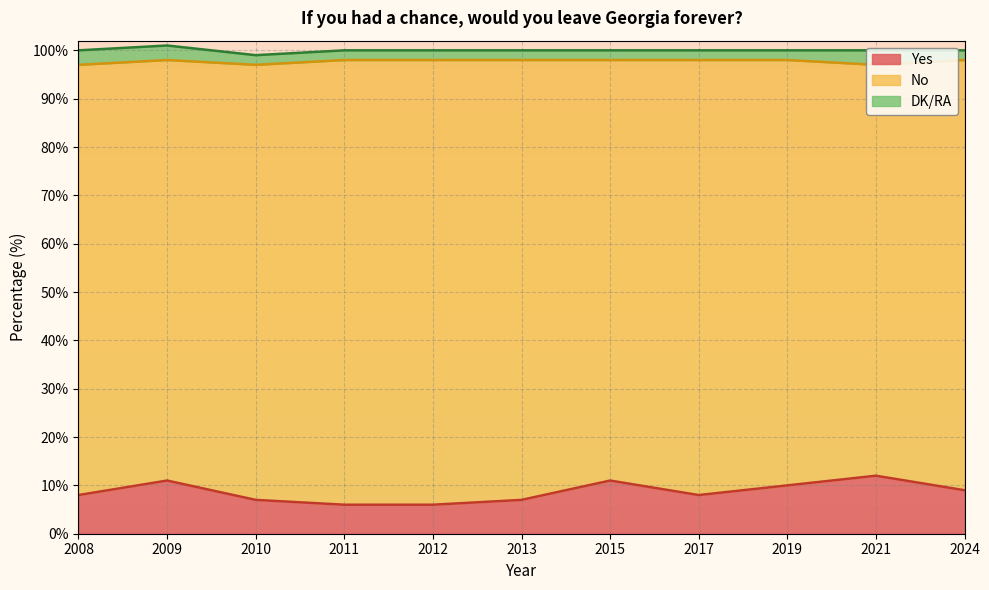

How many lines are shown in the chart?

3